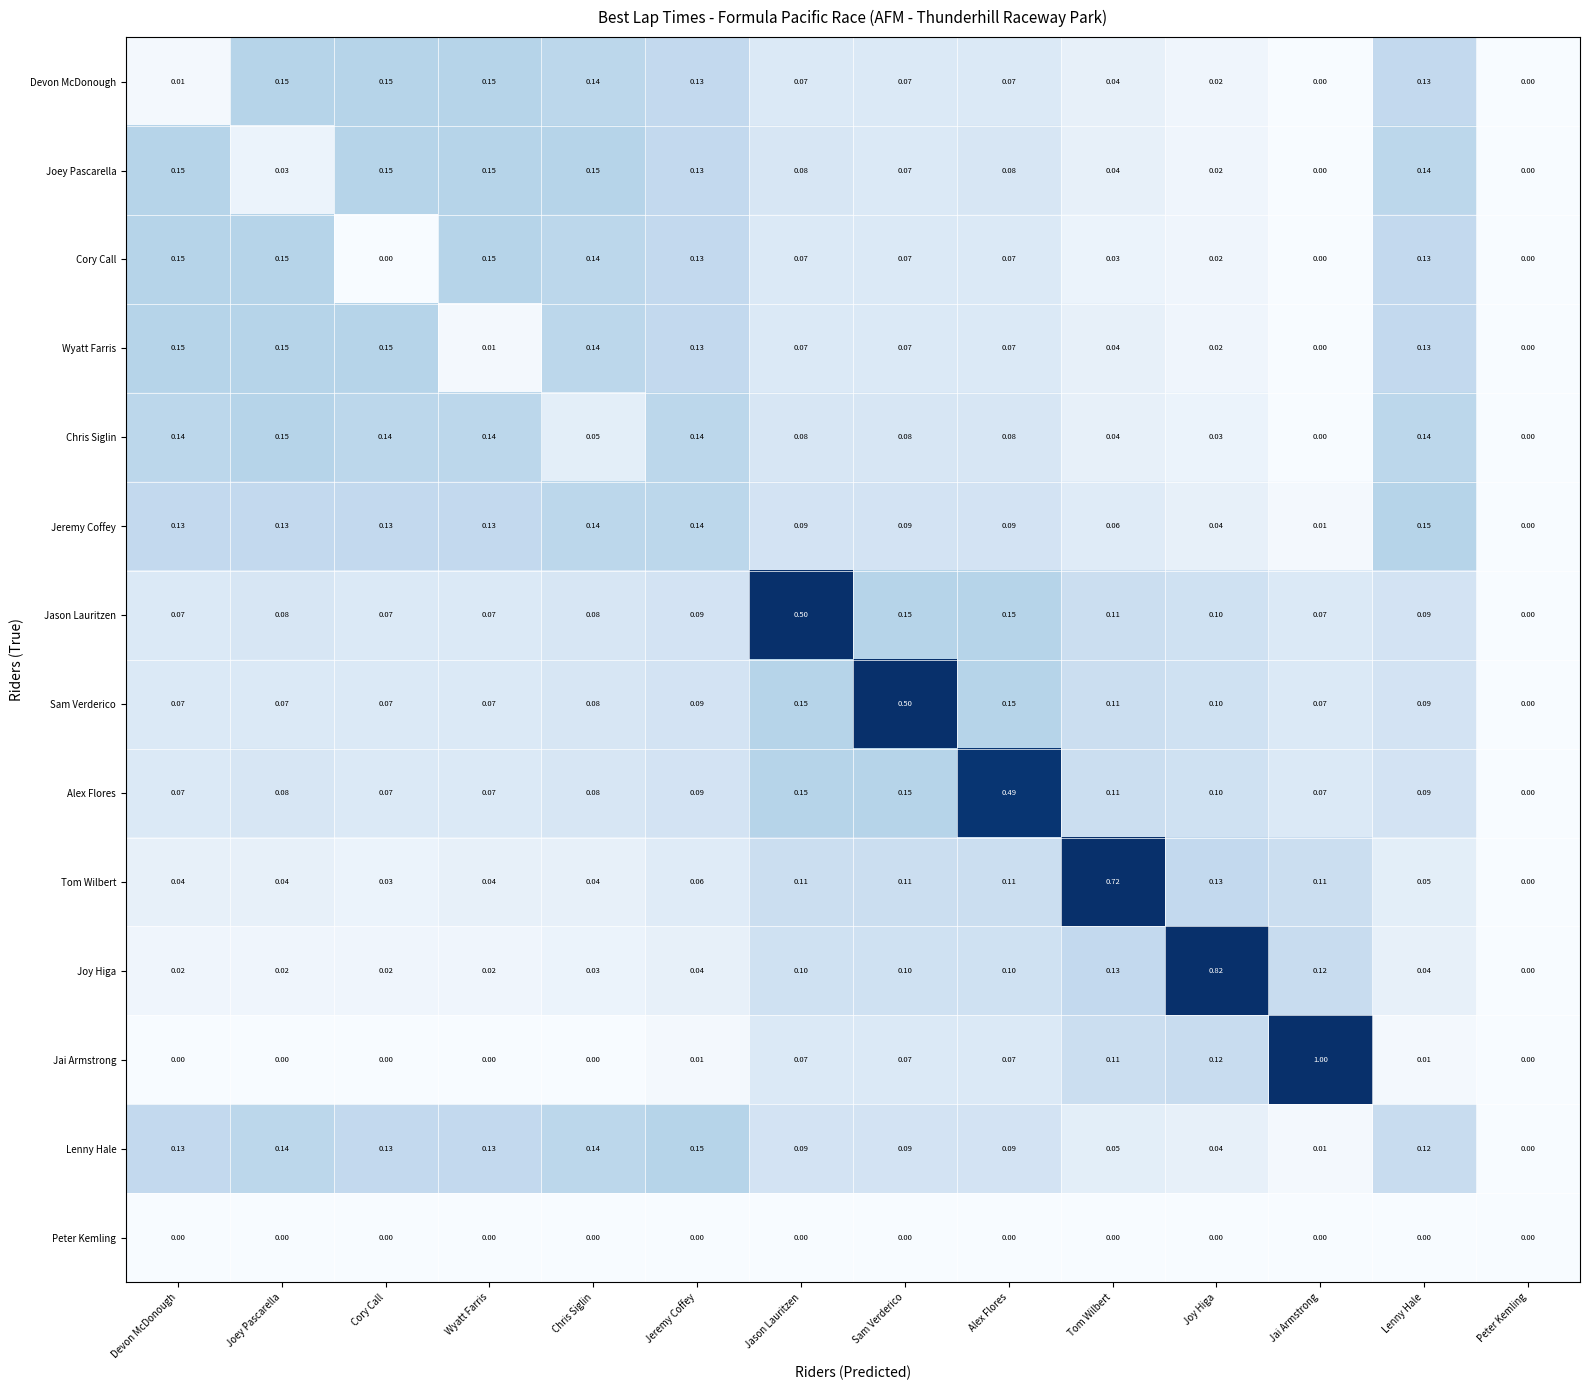

Which series changed the most between Chris Siglin and Peter Kemling?

Joey Pascarella